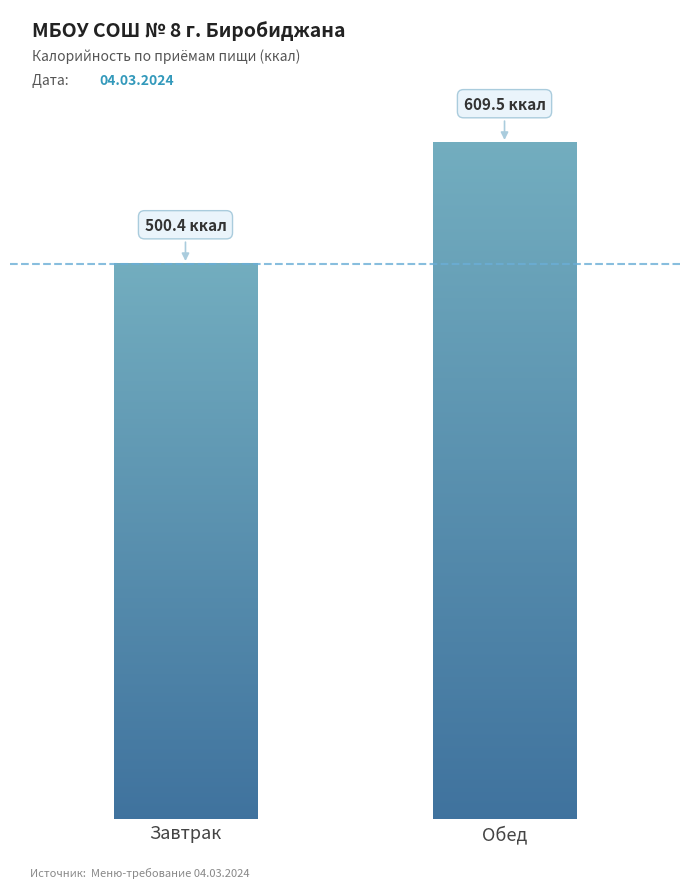

What is the average value?

554.9